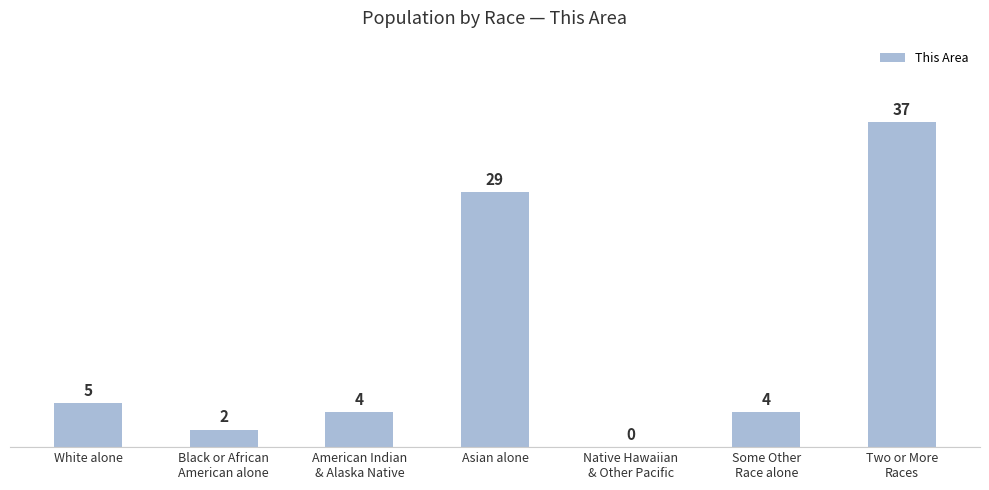

Between White alone and Asian alone, which is larger?

Asian alone